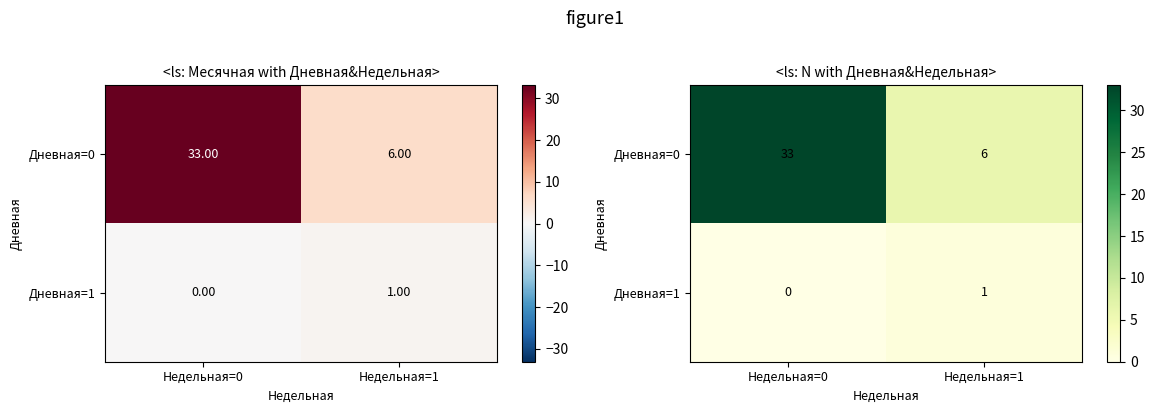

Which has a higher value, Недельная=1 or Недельная=0?

Недельная=0